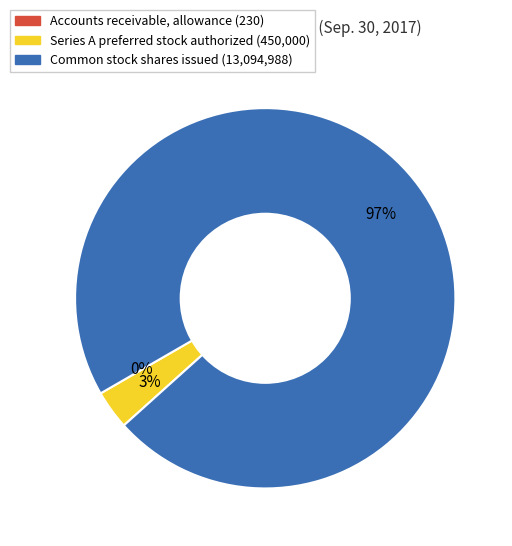

What is the majority slice?

Common stock, shares issued